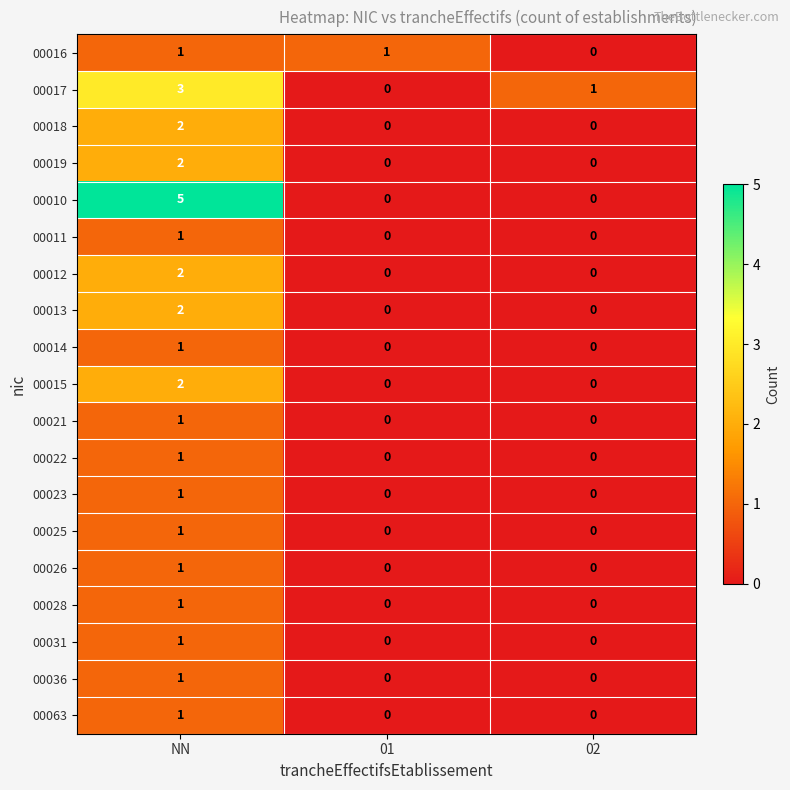

At which label does 00012 reach its peak?

NN